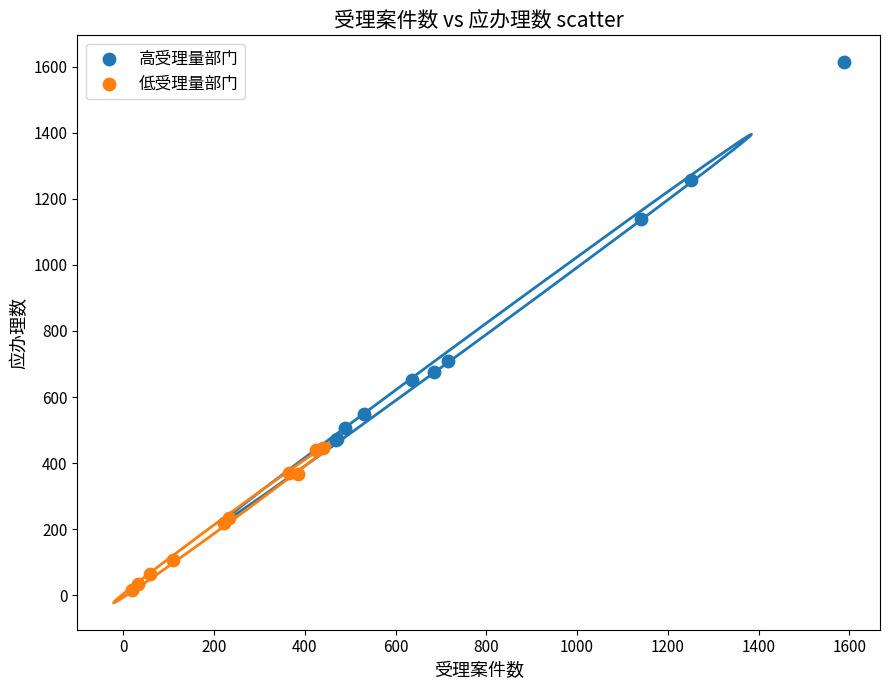

Which series reaches the maximum Y coordinate?

高受理量部门